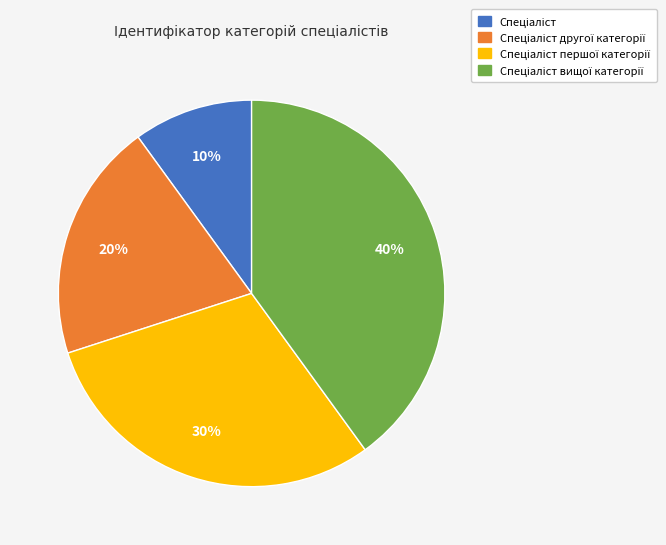

Is there a majority slice in this chart?

No